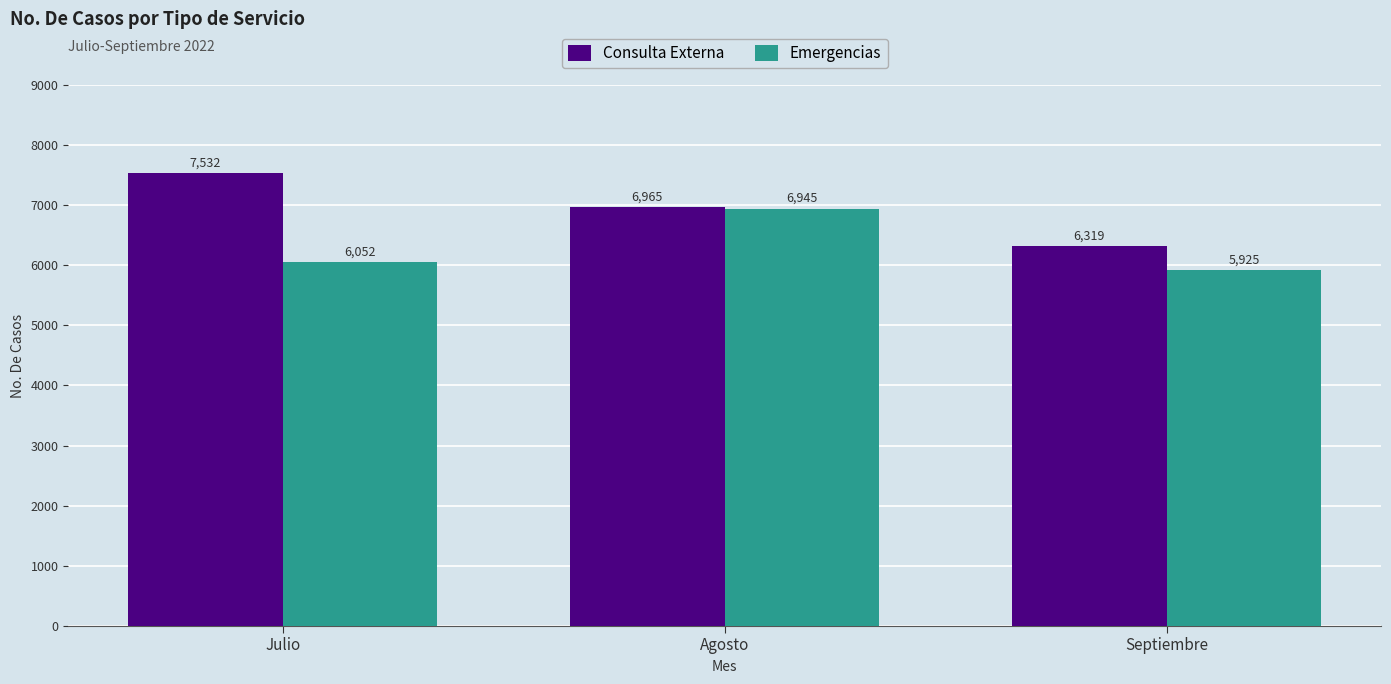

Rank the series by their maximum value, from highest to lowest.

Consulta Externa, Emergencias